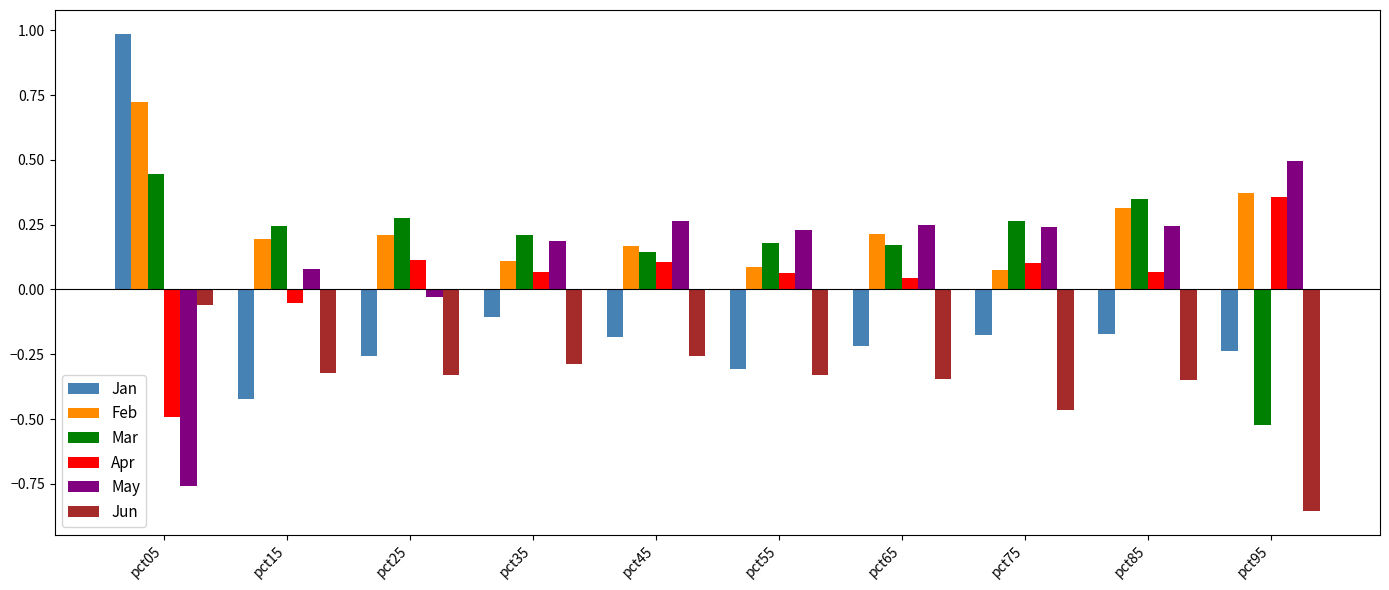

What is the spread (max minus min) of values at pct55?

0.6